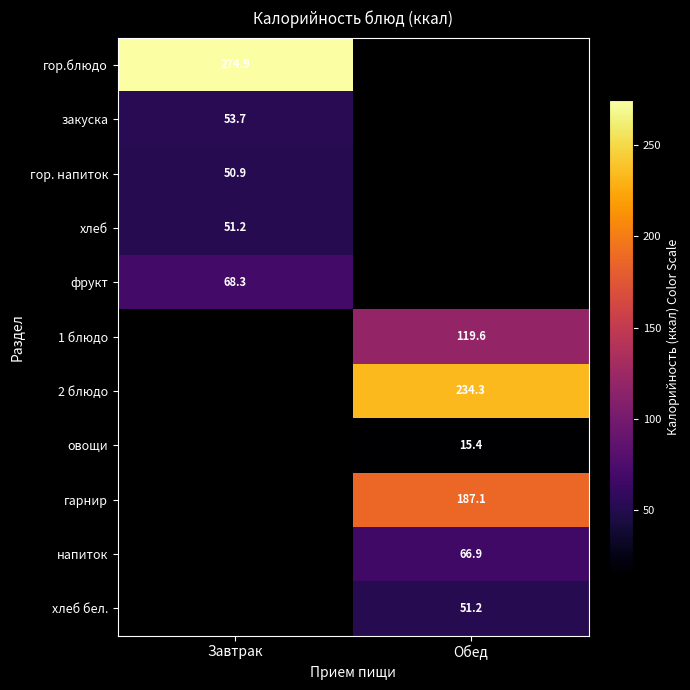

How many categories are shown in the chart?

2